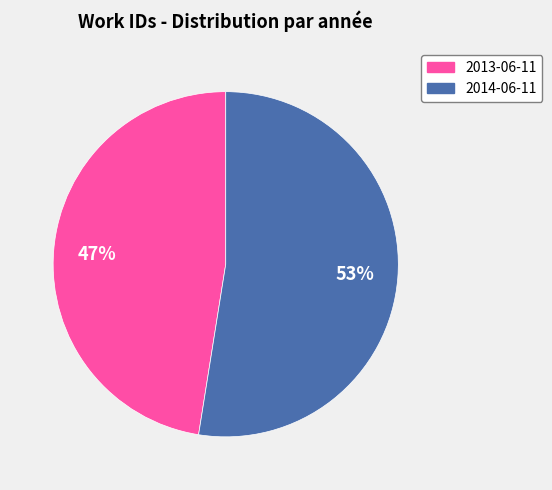

Between 2014-06-11 and 2013-06-11, which is larger?

2014-06-11